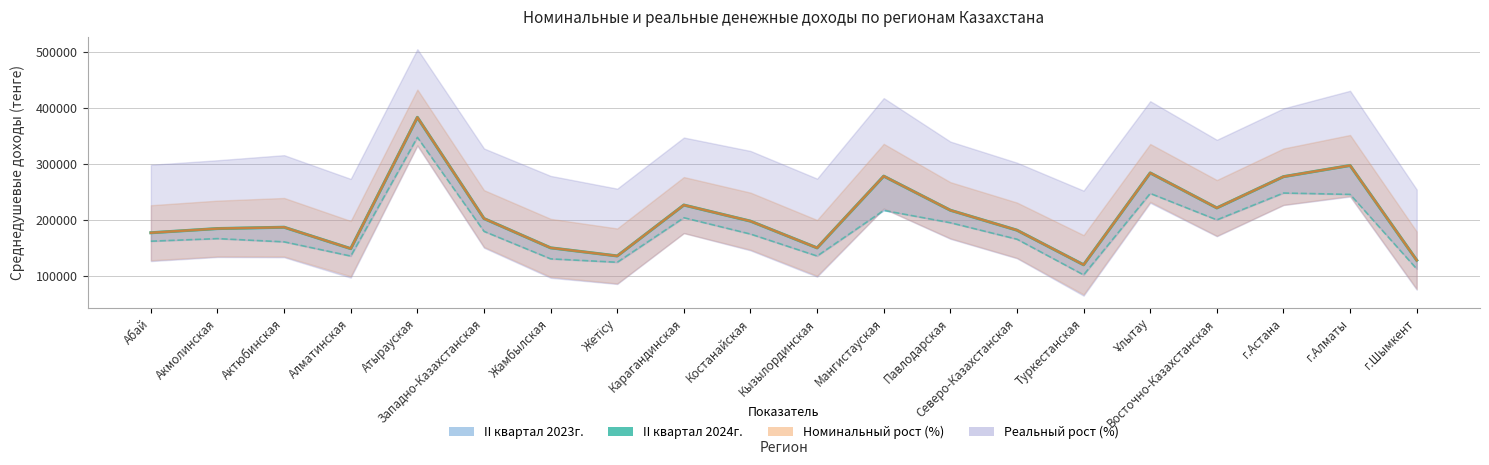

Where is the first local maximum?

Актюбинская